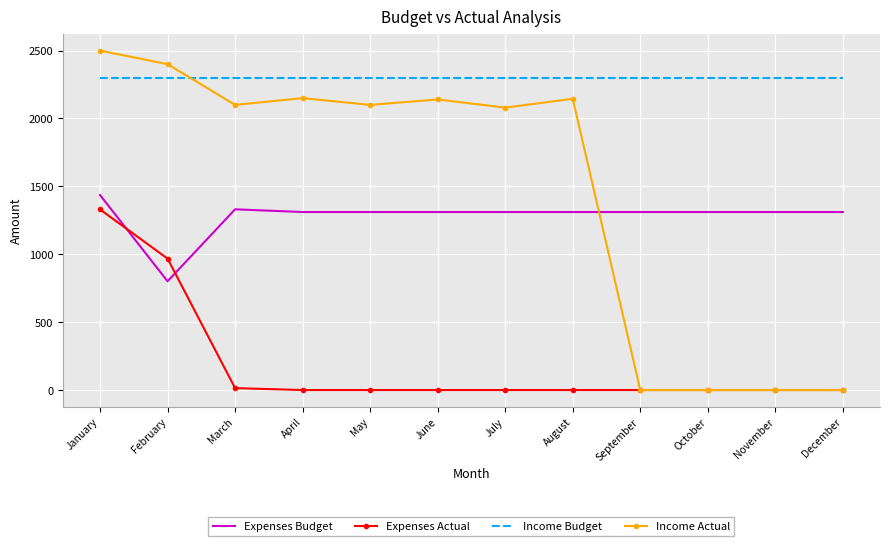

The value of Income Actual at July is 2080. True or false?

True